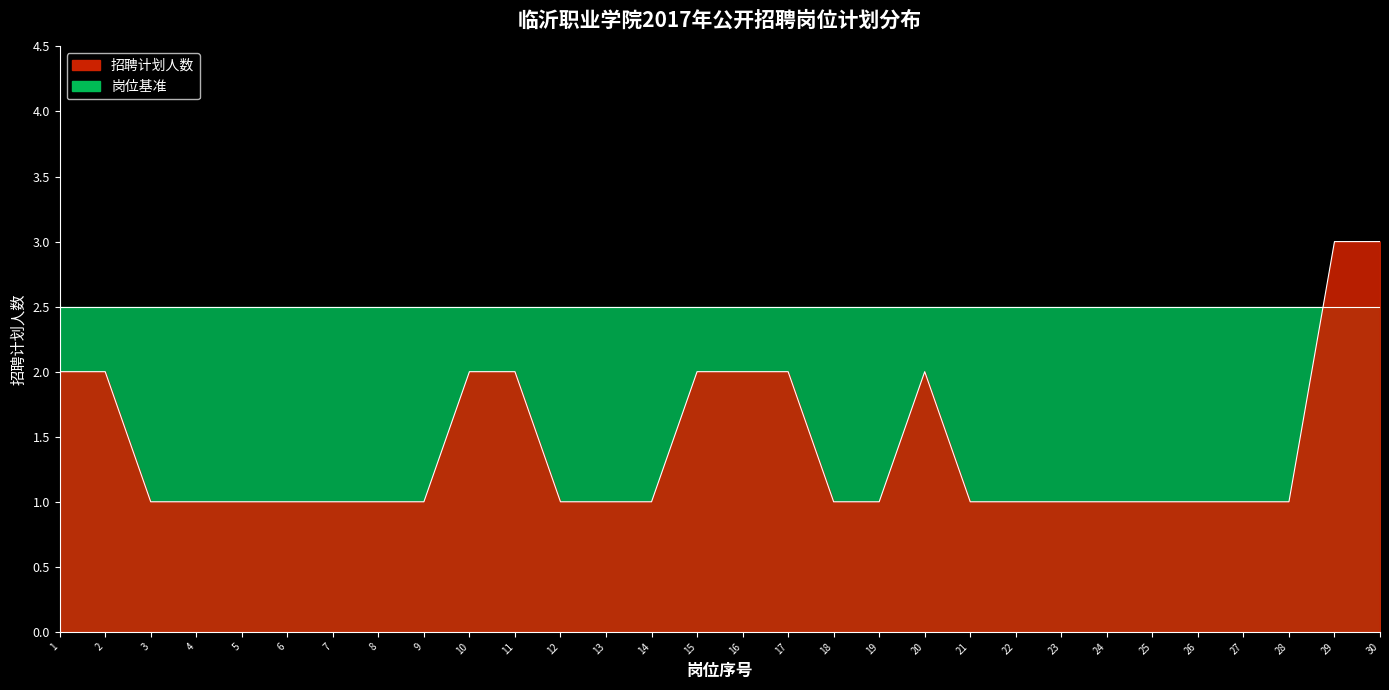

What is the difference between the maximum and minimum values?

2